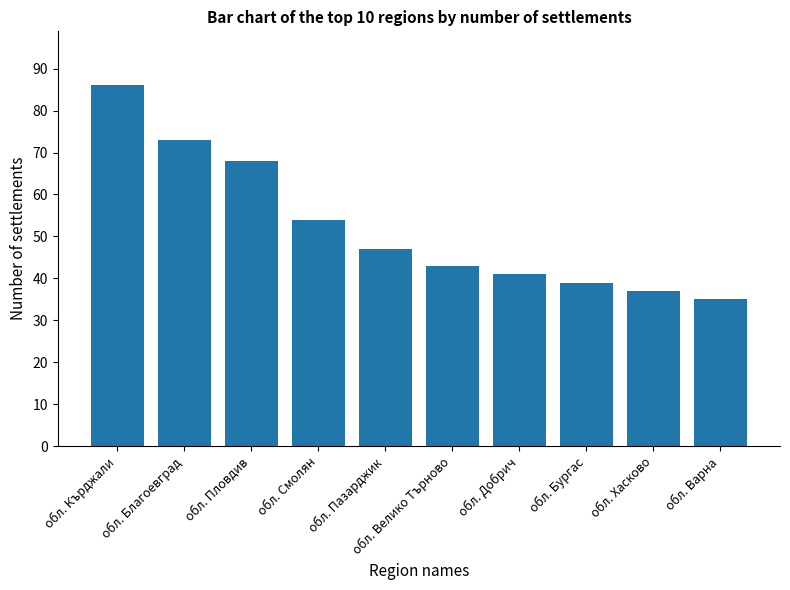

The value at обл. Велико Търново is 24. True or false?

False